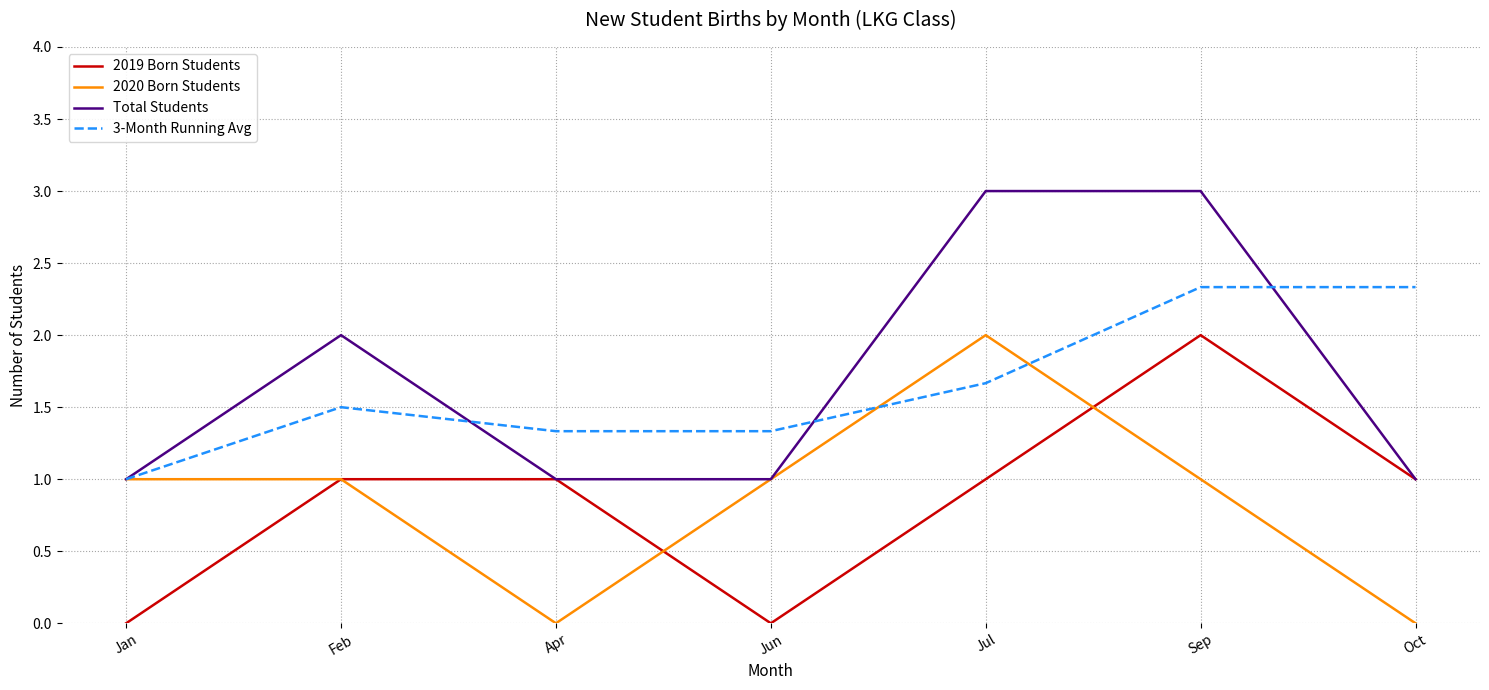

Is the value of Total Students at Jul greater than the value of 2020 Born Students at Apr?

Yes